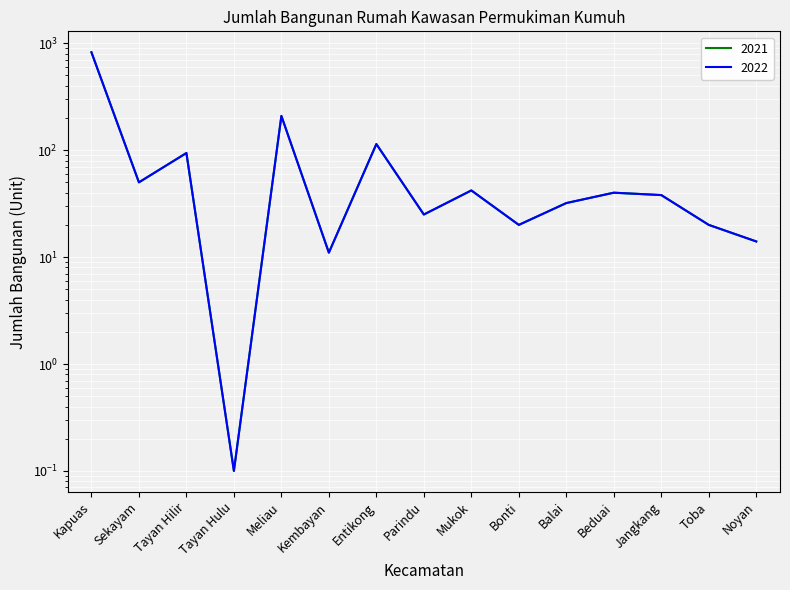

What is the label of the 3rd point from the left?

Tayan Hilir